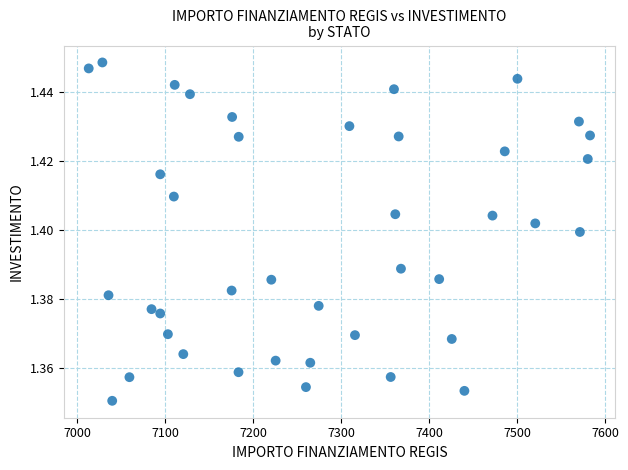

What is the range of X values (max minus min)?

569.6